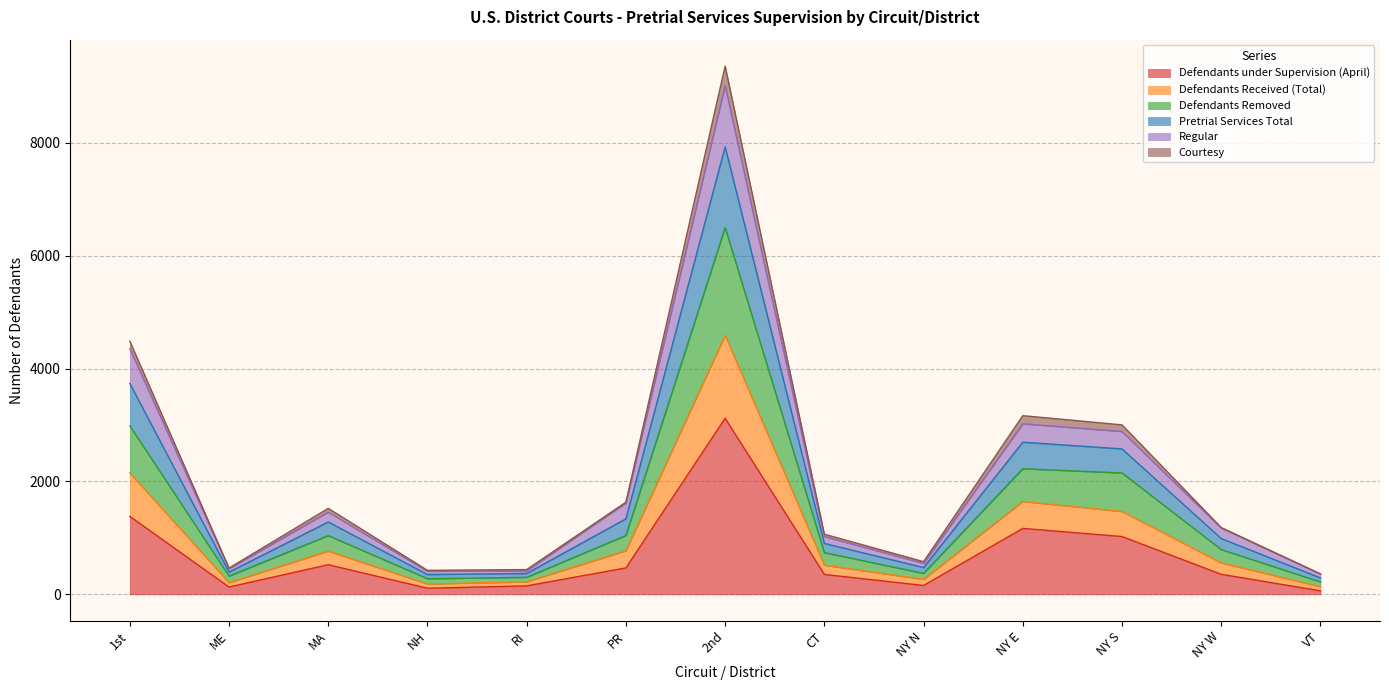

What is the value of the Defendants under Supervision (April) point at the 12th from the left?

355